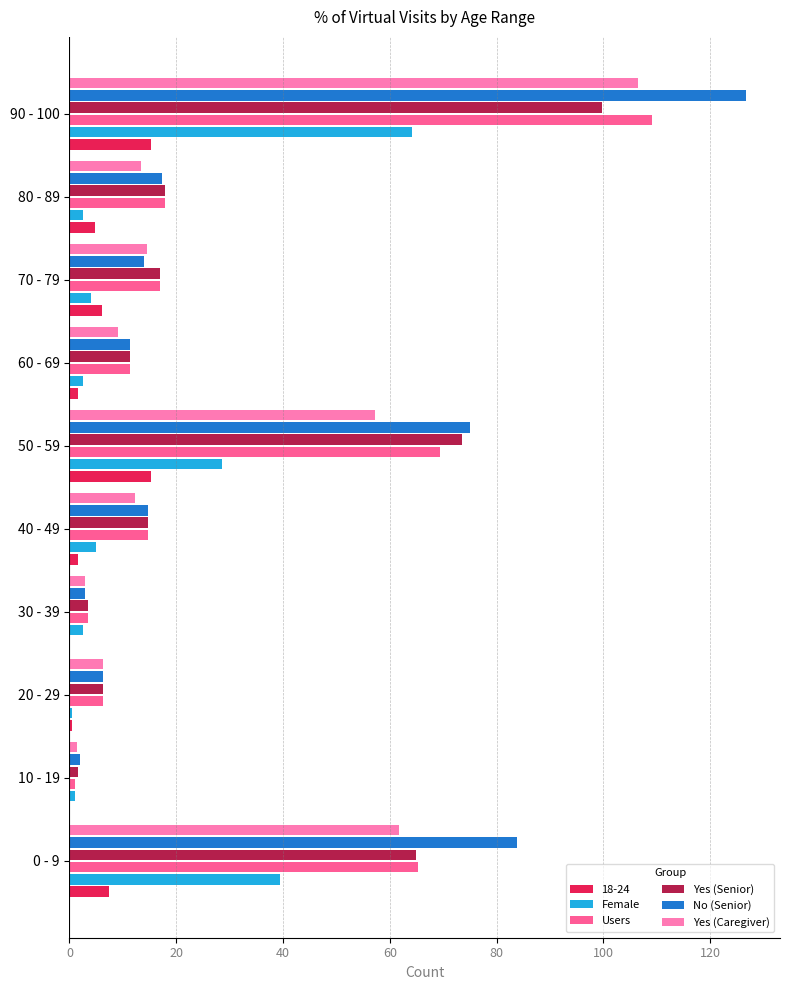

Where is Yes (Senior) nearest to the value 50?

0 - 9